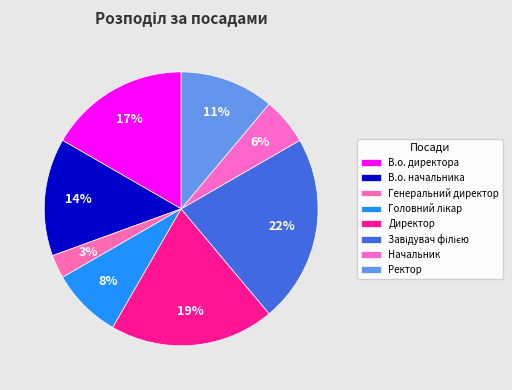

To the nearest percent, what portion does Директор represent?

19%